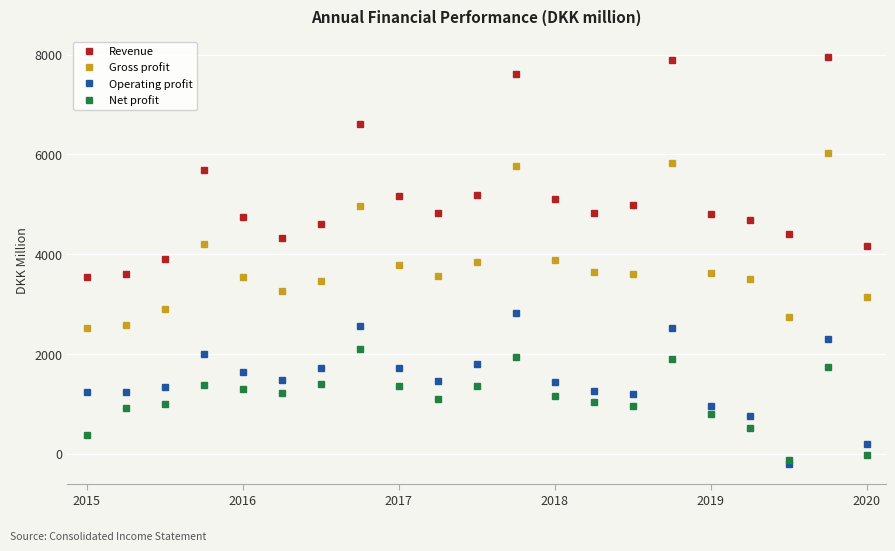

What is the highest value of the Operating profit series?

2818